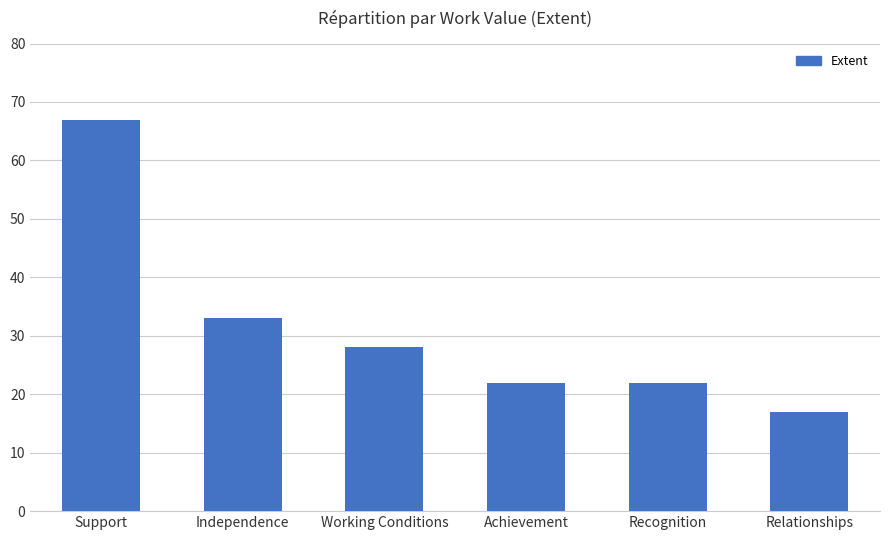

What is the sum of all values?

189